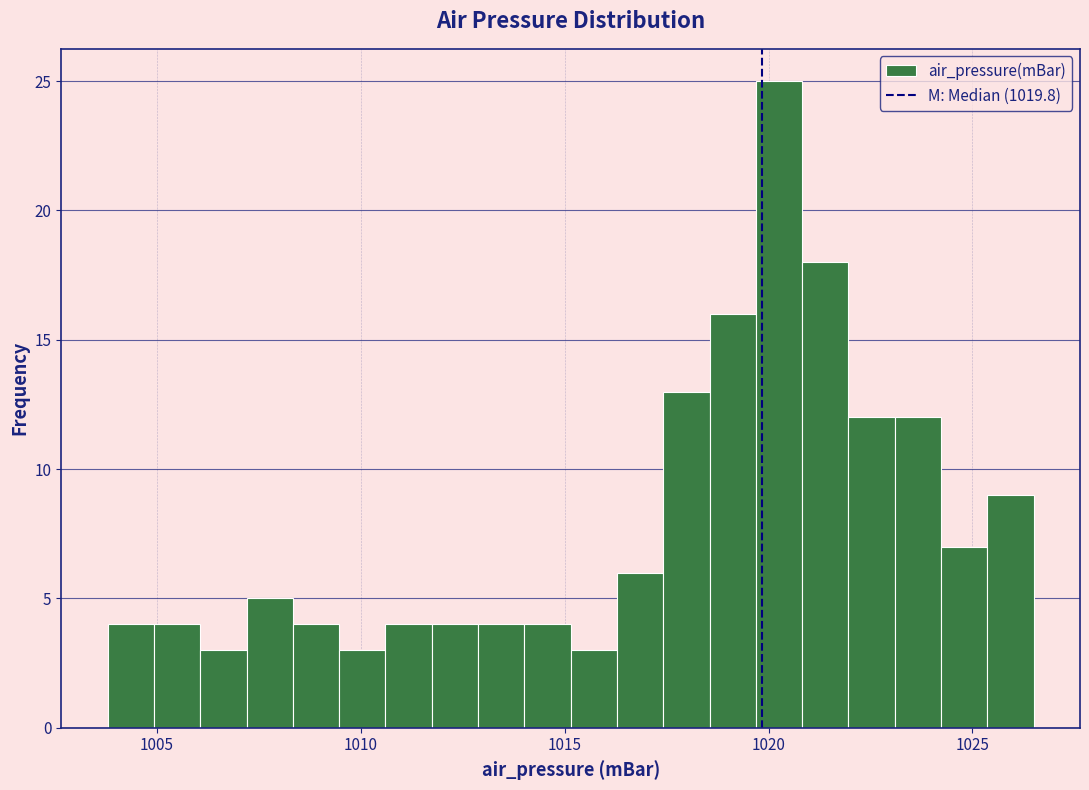

Around what value on the x-axis is the tallest bar? Give the approximate position of its centre, as read against the axis.

1020.5